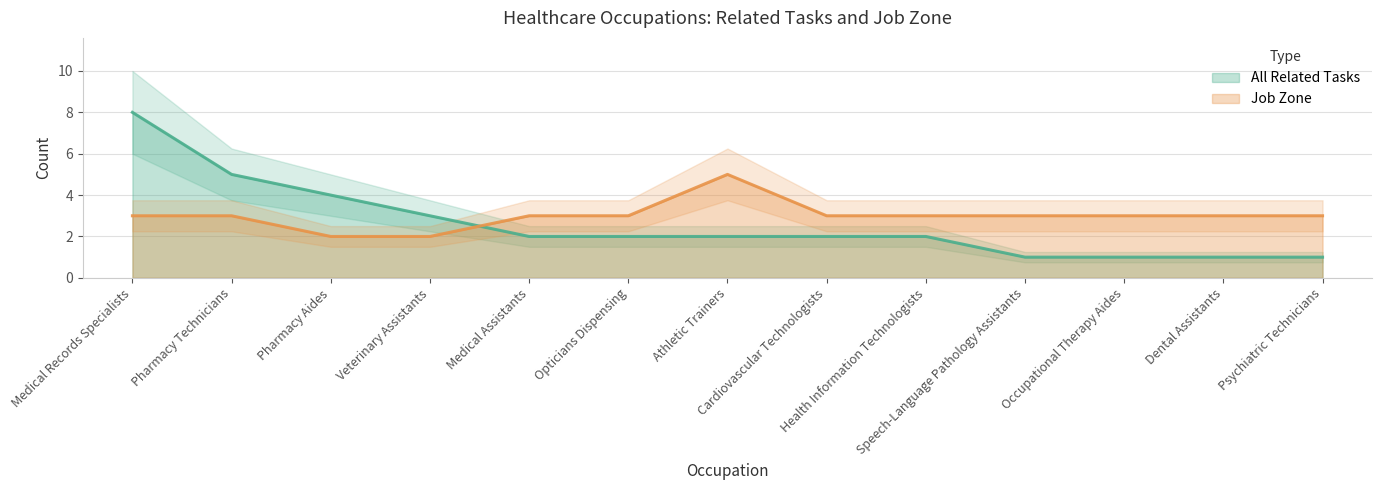

Is the value of All Related Tasks at Pharmacy Technicians greater than the value of Job Zone at Medical Assistants?

Yes